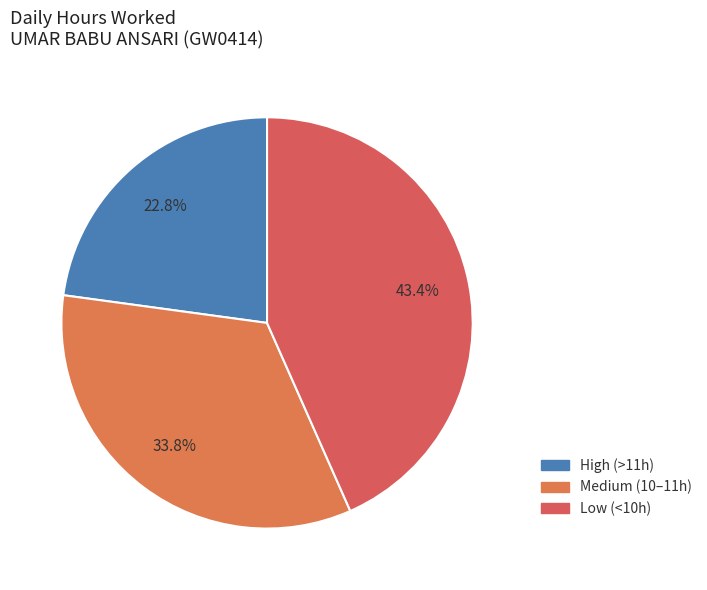

How many segments does this pie chart have?

3